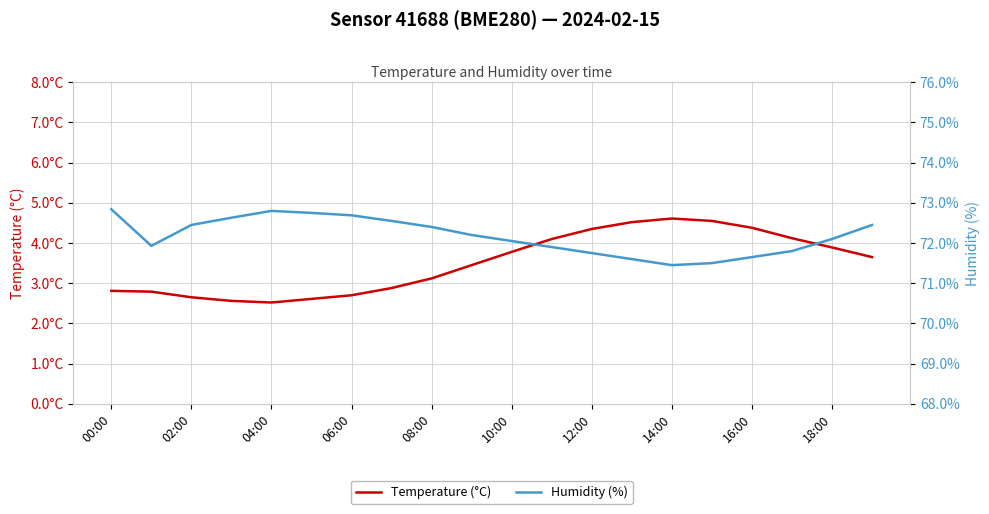

What is the total value across all series at 06:00?

75.2